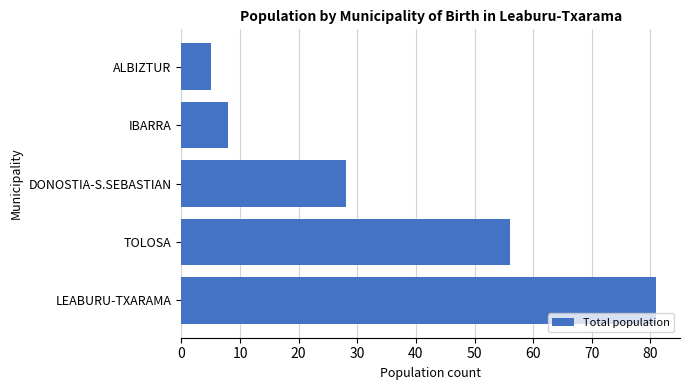

Reading top to bottom, extract all data points from this chart.

5	8	28	56	81